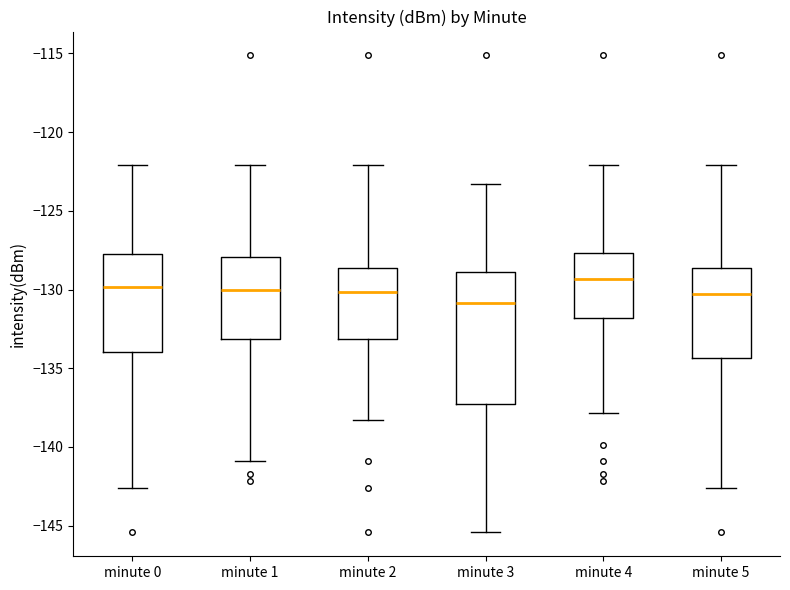

Where does the upper whisker of the box for minute 0 end on the y-axis? The values are not printed on the chart, so give them approximately, as read against the axis.

-122.0